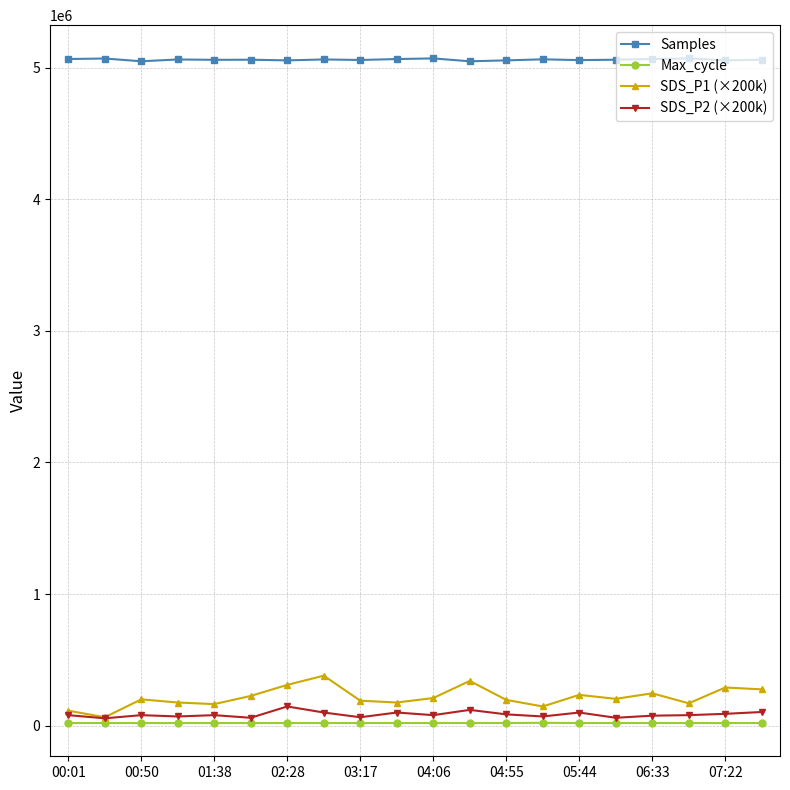

Is this an area chart (filled region under the line)?

No